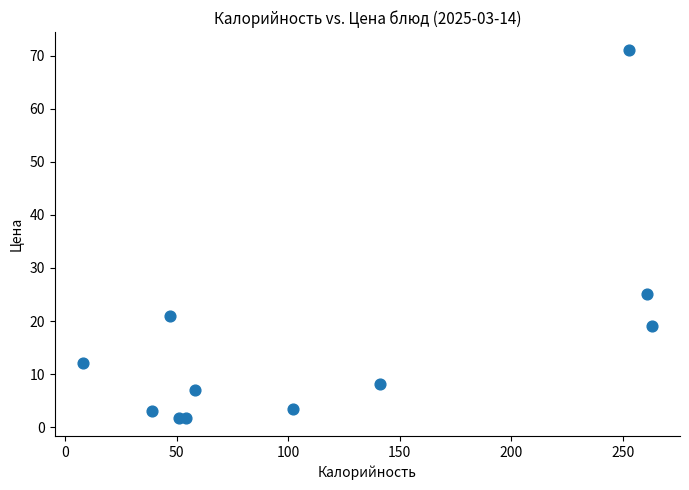

What is the range of X values (max minus min)?

255.0